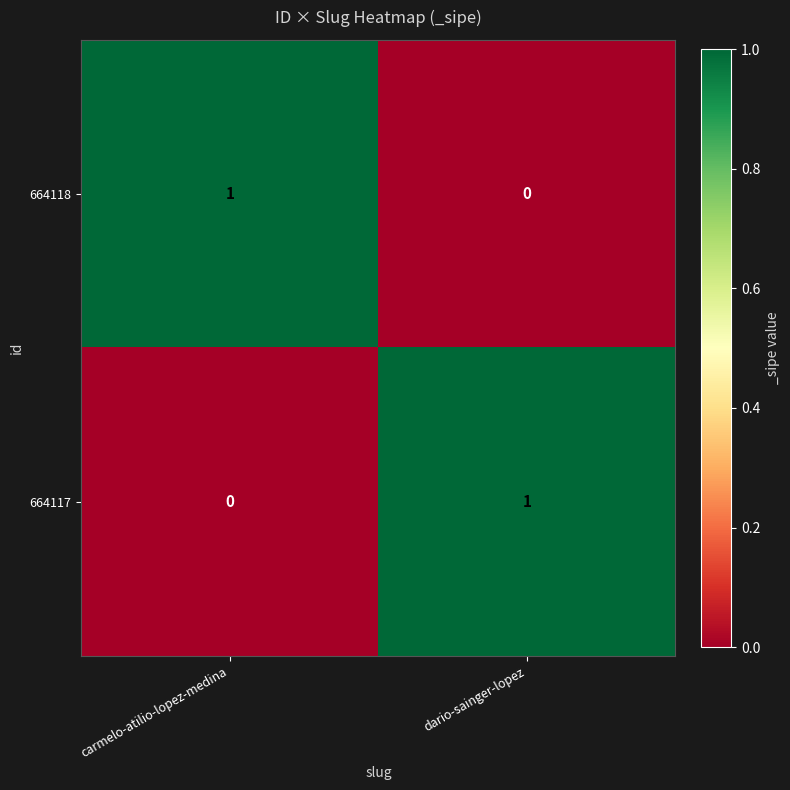

At which label is 664118 closest to 0?

dario-sainger-lopez